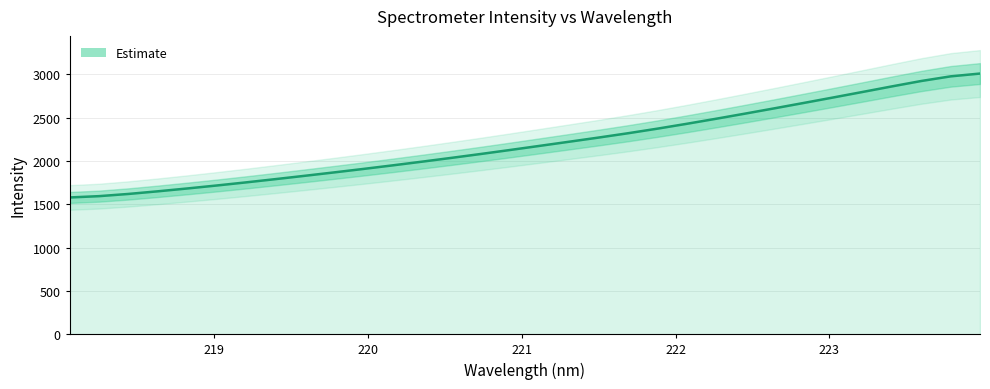

What is the change in value from 222.0721 to 223.2172?

+368.4